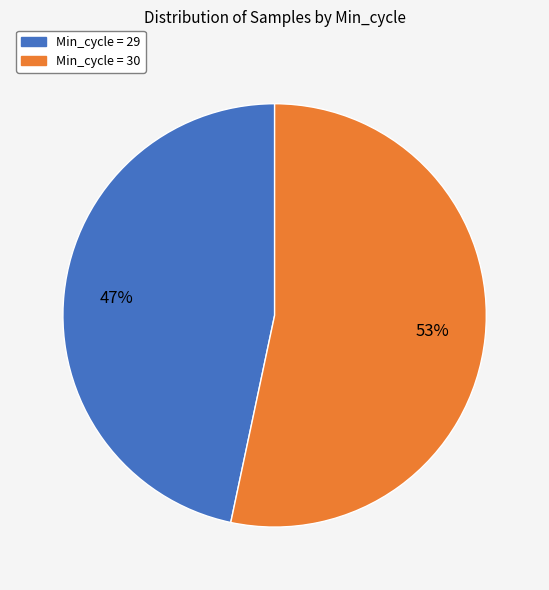

Do Min_cycle = 30 and Min_cycle = 29 together represent more than half of the pie?

Yes